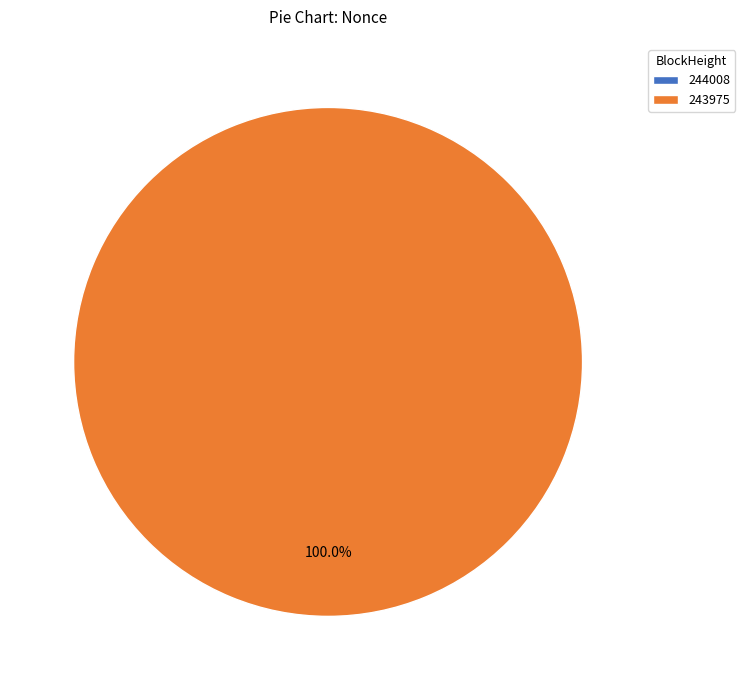

Is it true that 244008 is 0% of the pie?

True